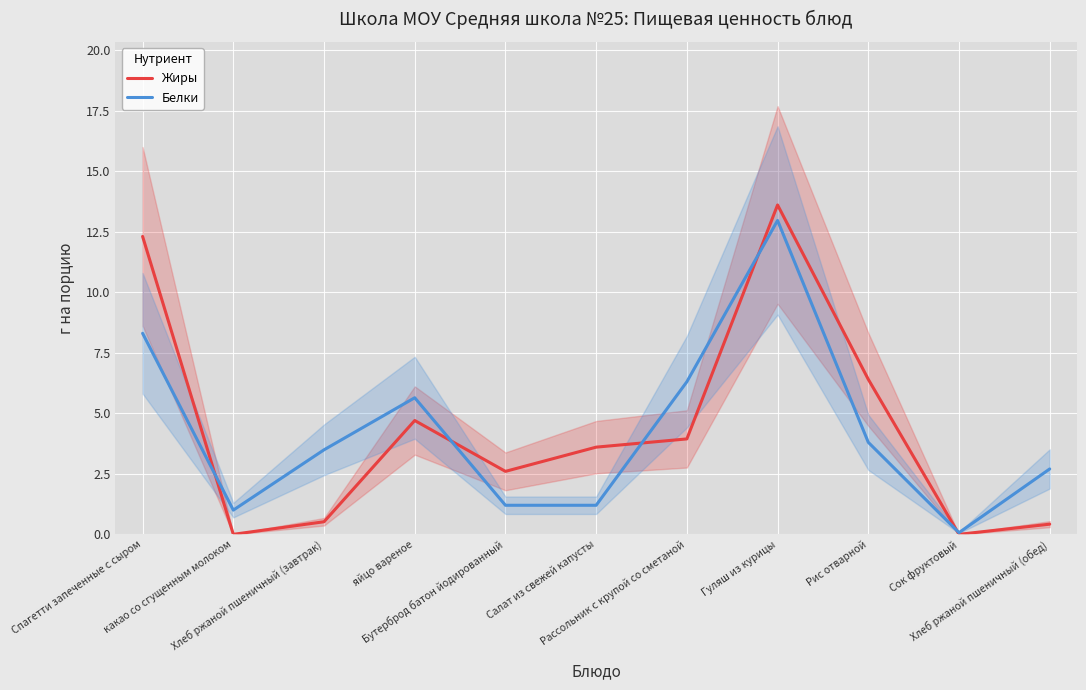

How many interior local peaks does the Белки series have?

2